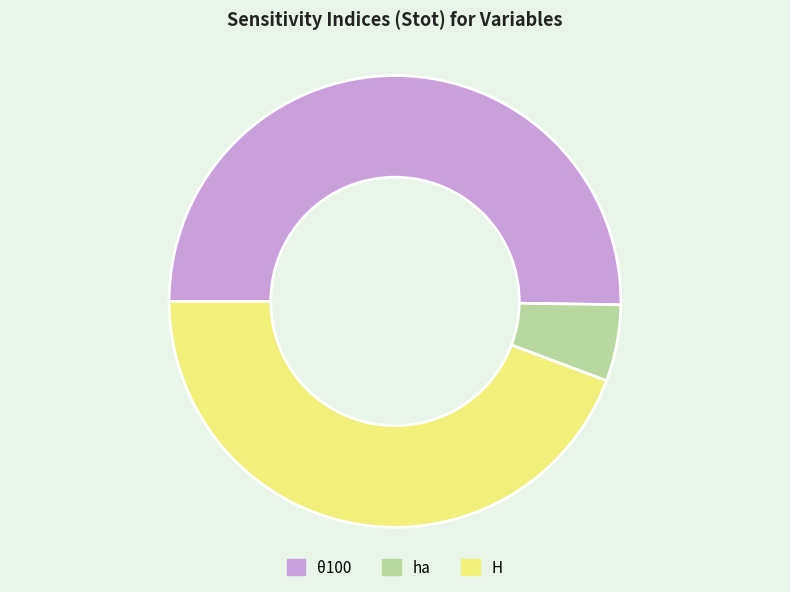

Which has a higher value, ha or H?

H